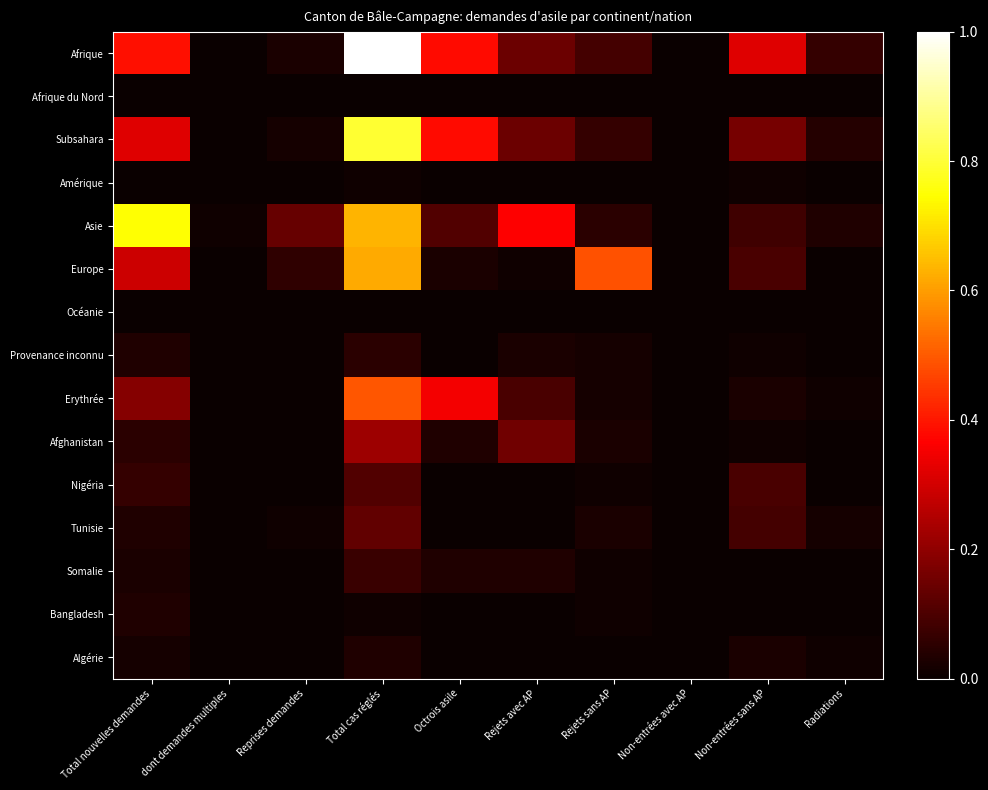

Reading right to left, list all the values displayed in this chart.

Afrique: Radiations=0.1	Non-entrées sans AP=0.3	Non-entrées avec AP=0.0	Rejets sans AP=0.1	Rejets avec AP=0.1	Octrois asile=0.4	Total cas réglés=1.0	Reprises demandes=0.0	dont demandes multiples=0.0	Total nouvelles demandes=0.4
Afrique du Nord: Radiations=0.0	Non-entrées sans AP=0.0	Non-entrées avec AP=0.0	Rejets sans AP=0.0	Rejets avec AP=0.0	Octrois asile=0.0	Total cas réglés=0.0	Reprises demandes=0.0	dont demandes multiples=0.0	Total nouvelles demandes=0.0
Subsahara: Radiations=0.0	Non-entrées sans AP=0.2	Non-entrées avec AP=0.0	Rejets sans AP=0.1	Rejets avec AP=0.1	Octrois asile=0.4	Total cas réglés=0.8	Reprises demandes=0.0	dont demandes multiples=0.0	Total nouvelles demandes=0.3
Amérique: Radiations=0.0	Non-entrées sans AP=0.0	Non-entrées avec AP=0.0	Rejets sans AP=0.0	Rejets avec AP=0.0	Octrois asile=0.0	Total cas réglés=0.0	Reprises demandes=0.0	dont demandes multiples=0.0	Total nouvelles demandes=0.0
Asie: Radiations=0.0	Non-entrées sans AP=0.1	Non-entrées avec AP=0.0	Rejets sans AP=0.0	Rejets avec AP=0.4	Octrois asile=0.1	Total cas réglés=0.6	Reprises demandes=0.1	dont demandes multiples=0.0	Total nouvelles demandes=0.7
Europe: Radiations=0.0	Non-entrées sans AP=0.1	Non-entrées avec AP=0.0	Rejets sans AP=0.5	Rejets avec AP=0.0	Octrois asile=0.0	Total cas réglés=0.6	Reprises demandes=0.1	dont demandes multiples=0.0	Total nouvelles demandes=0.3
Océanie: Radiations=0.0	Non-entrées sans AP=0.0	Non-entrées avec AP=0.0	Rejets sans AP=0.0	Rejets avec AP=0.0	Octrois asile=0.0	Total cas réglés=0.0	Reprises demandes=0.0	dont demandes multiples=0.0	Total nouvelles demandes=0.0
Provenance inconnu: Radiations=0.0	Non-entrées sans AP=0.0	Non-entrées avec AP=0.0	Rejets sans AP=0.0	Rejets avec AP=0.0	Octrois asile=0.0	Total cas réglés=0.0	Reprises demandes=0.0	dont demandes multiples=0.0	Total nouvelles demandes=0.0
Erythrée: Radiations=0.0	Non-entrées sans AP=0.0	Non-entrées avec AP=0.0	Rejets sans AP=0.0	Rejets avec AP=0.1	Octrois asile=0.3	Total cas réglés=0.5	Reprises demandes=0.0	dont demandes multiples=0.0	Total nouvelles demandes=0.2
Afghanistan: Radiations=0.0	Non-entrées sans AP=0.0	Non-entrées avec AP=0.0	Rejets sans AP=0.0	Rejets avec AP=0.2	Octrois asile=0.0	Total cas réglés=0.2	Reprises demandes=0.0	dont demandes multiples=0.0	Total nouvelles demandes=0.0
Nigéria: Radiations=0.0	Non-entrées sans AP=0.1	Non-entrées avec AP=0.0	Rejets sans AP=0.0	Rejets avec AP=0.0	Octrois asile=0.0	Total cas réglés=0.1	Reprises demandes=0.0	dont demandes multiples=0.0	Total nouvelles demandes=0.1
Tunisie: Radiations=0.0	Non-entrées sans AP=0.1	Non-entrées avec AP=0.0	Rejets sans AP=0.0	Rejets avec AP=0.0	Octrois asile=0.0	Total cas réglés=0.1	Reprises demandes=0.0	dont demandes multiples=0.0	Total nouvelles demandes=0.0
Somalie: Radiations=0.0	Non-entrées sans AP=0.0	Non-entrées avec AP=0.0	Rejets sans AP=0.0	Rejets avec AP=0.0	Octrois asile=0.0	Total cas réglés=0.1	Reprises demandes=0.0	dont demandes multiples=0.0	Total nouvelles demandes=0.0
Bangladesh: Radiations=0.0	Non-entrées sans AP=0.0	Non-entrées avec AP=0.0	Rejets sans AP=0.0	Rejets avec AP=0.0	Octrois asile=0.0	Total cas réglés=0.0	Reprises demandes=0.0	dont demandes multiples=0.0	Total nouvelles demandes=0.0
Algérie: Radiations=0.0	Non-entrées sans AP=0.0	Non-entrées avec AP=0.0	Rejets sans AP=0.0	Rejets avec AP=0.0	Octrois asile=0.0	Total cas réglés=0.0	Reprises demandes=0.0	dont demandes multiples=0.0	Total nouvelles demandes=0.0